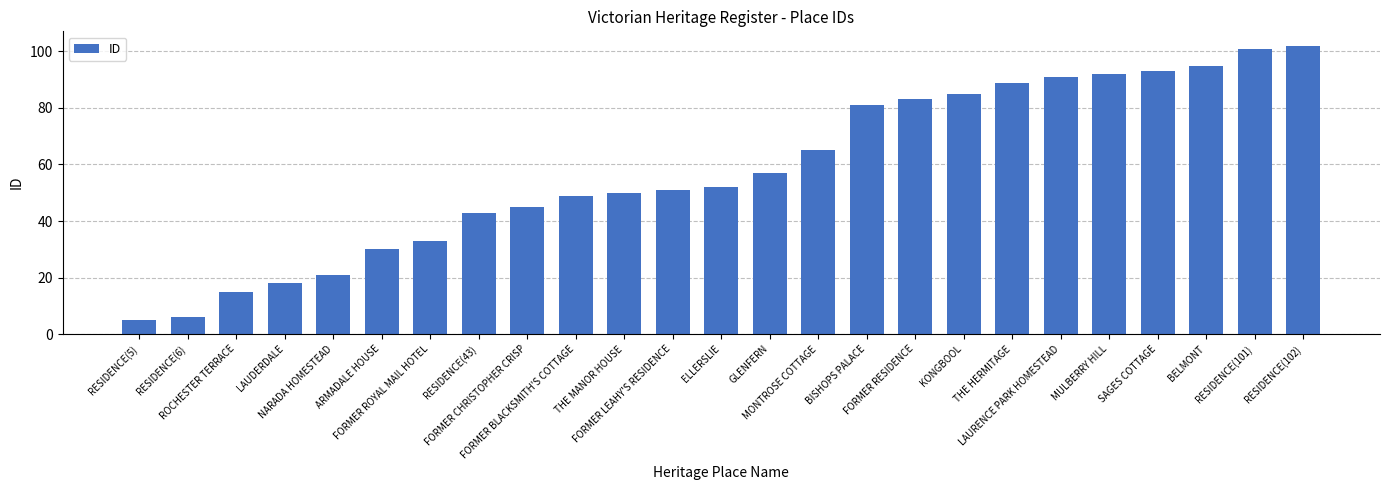

What is the change in value from FORMER BLACKSMITH'S COTTAGE to RESIDENCE(101)?

+52